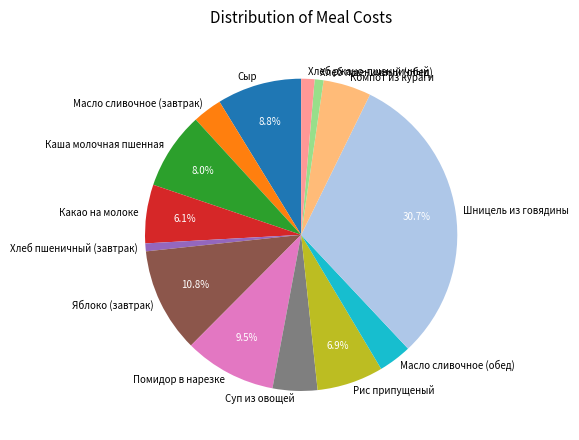

Between Хлеб пшеничный (завтрак) and Шницель из говядины, which is larger?

Шницель из говядины